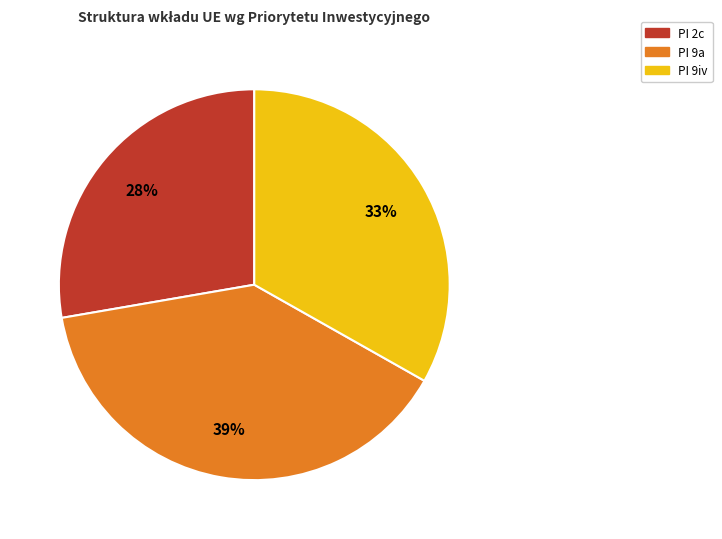

To the nearest percent, what is the average slice percentage?

33%